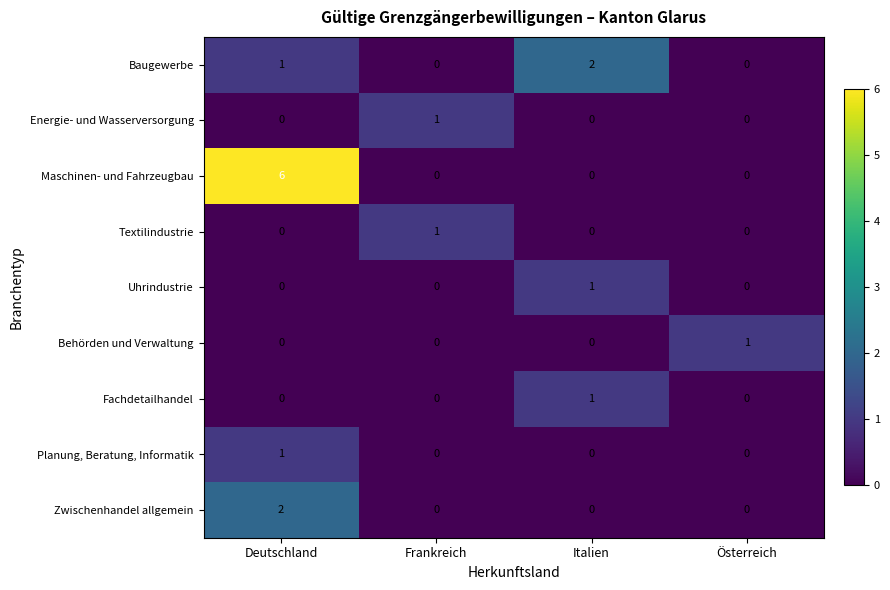

True or false: Baugewerbe has a value of 0 at Frankreich.

True